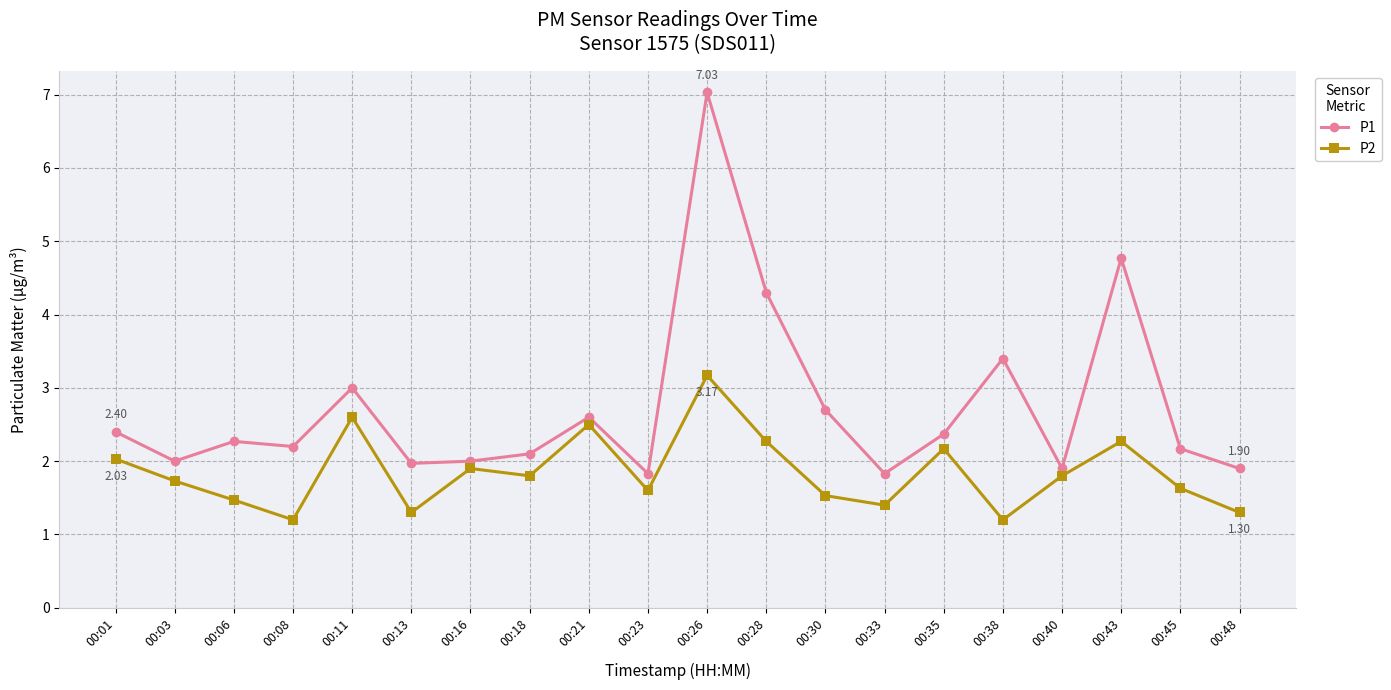

Is it true that P1 equals 2.0 at 00:16?

True